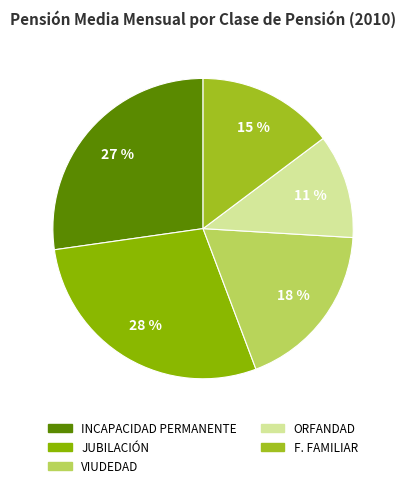

Count the number of slices in the pie.

5